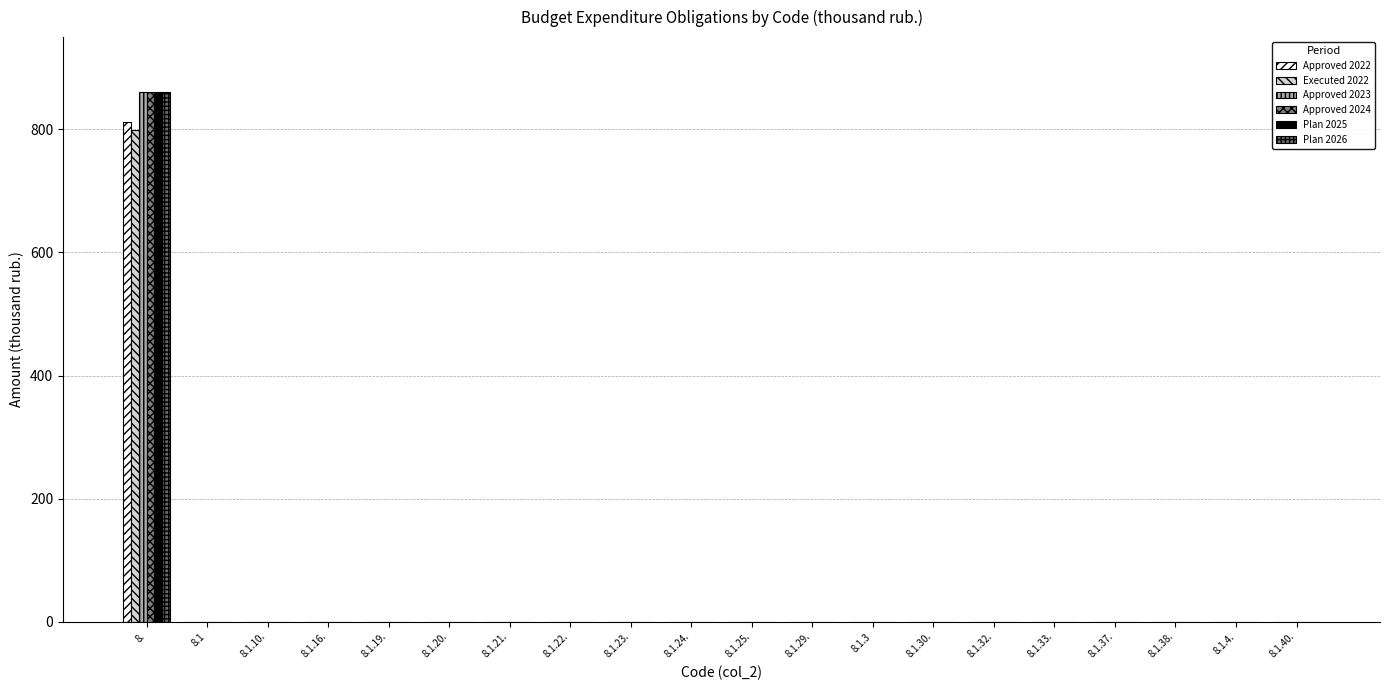

Does the chart contain stacked bars?

No